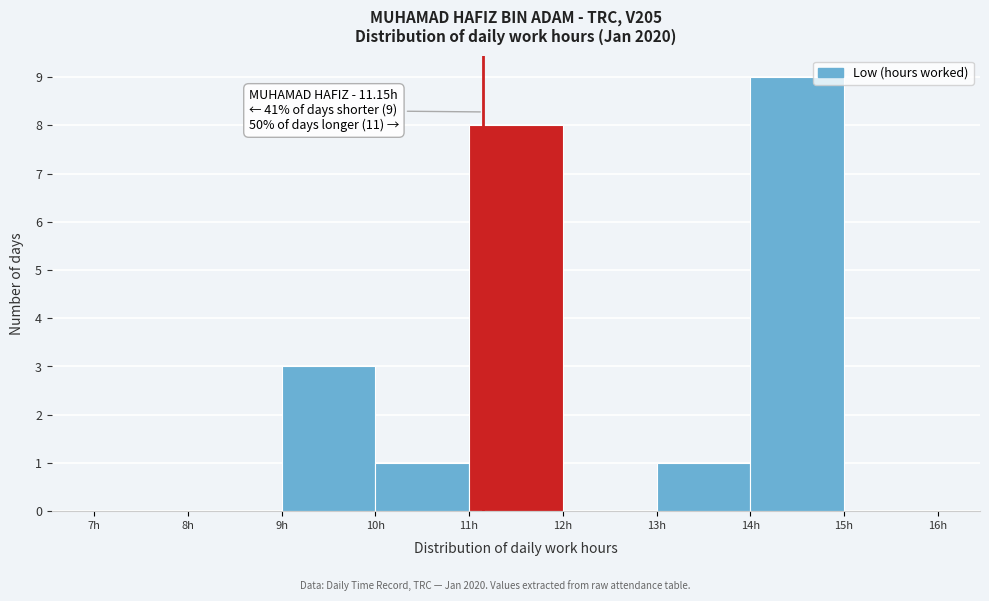

Over which range of the x-axis is the bar tallest?

14 to 15